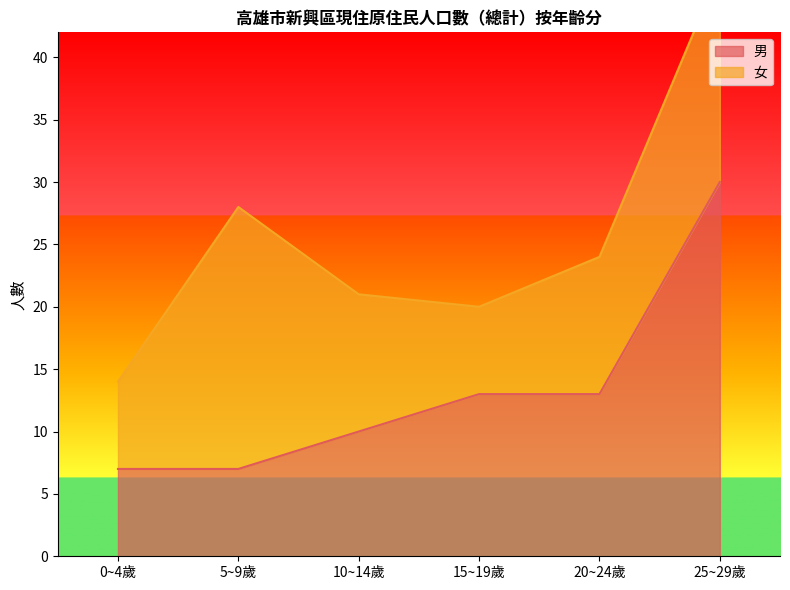

What is the label of the 1st point from the left?

0~4歲